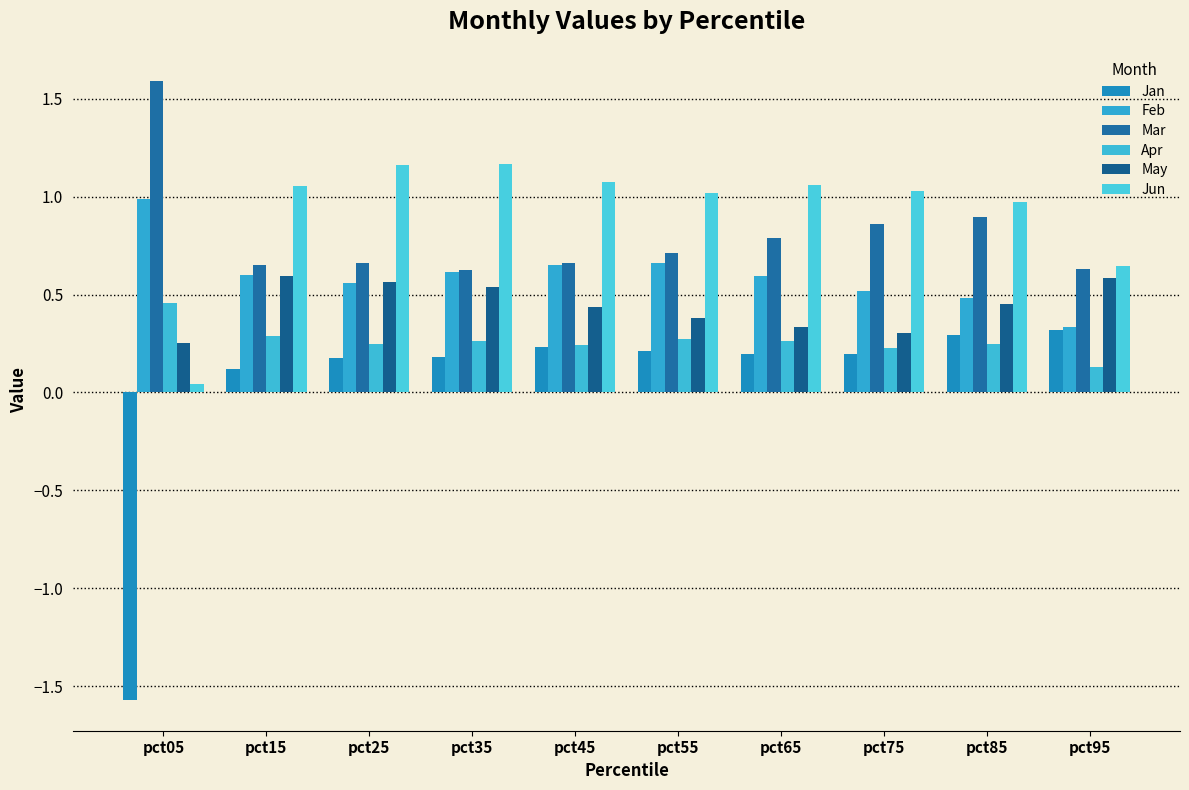

What value does the May series have at pct35?

0.5